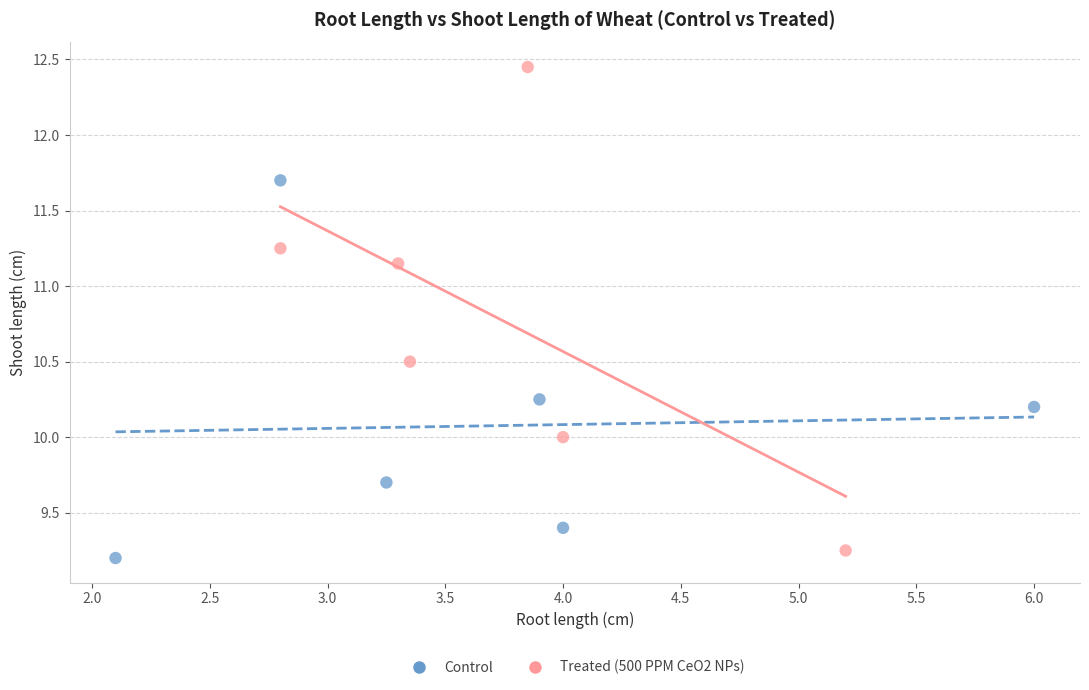

What are all the series names shown in the legend?

Control, Treated (500 PPM CeO2 NPs)